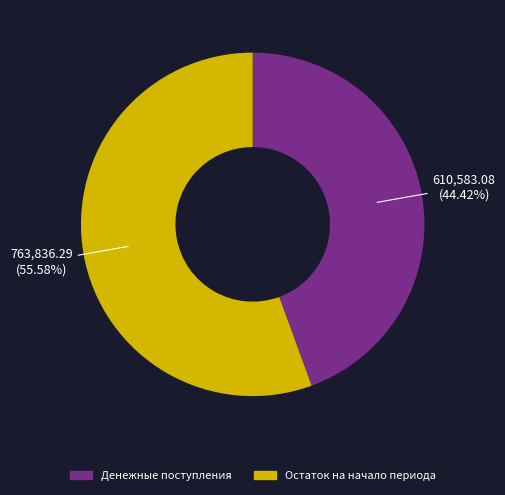

True or false: Остаток на начало периода accounts for 66% of the total.

False